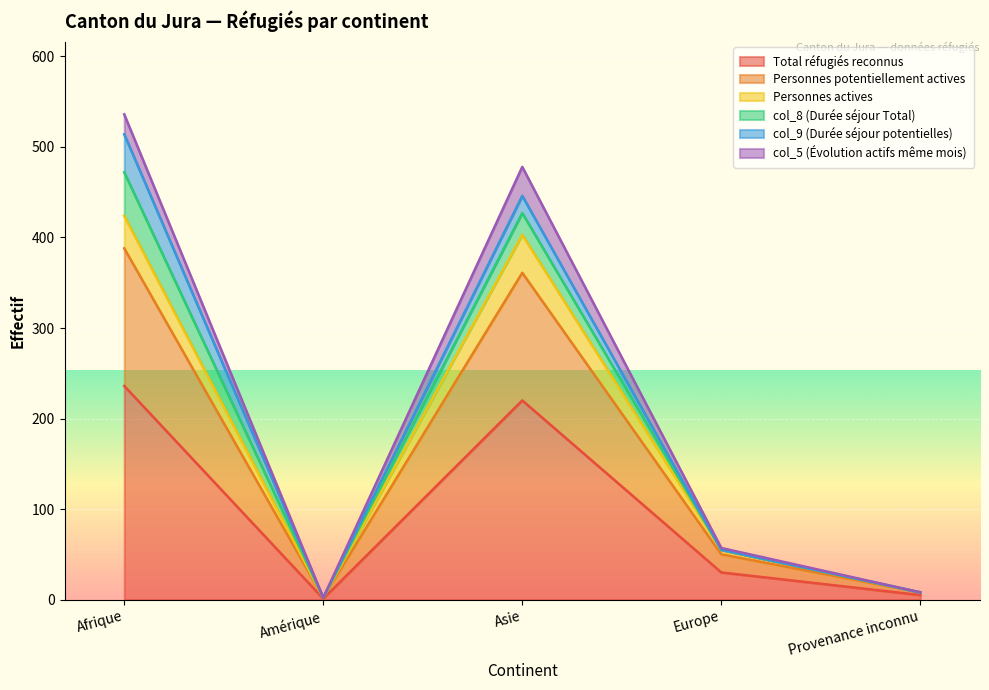

What are all the series names shown in the legend?

Total réfugiés reconnus, Personnes potentiellement actives, Personnes actives, col_8 (Durée séjour Total), col_9 (Durée séjour potentielles), col_5 (Évolution actifs même mois)